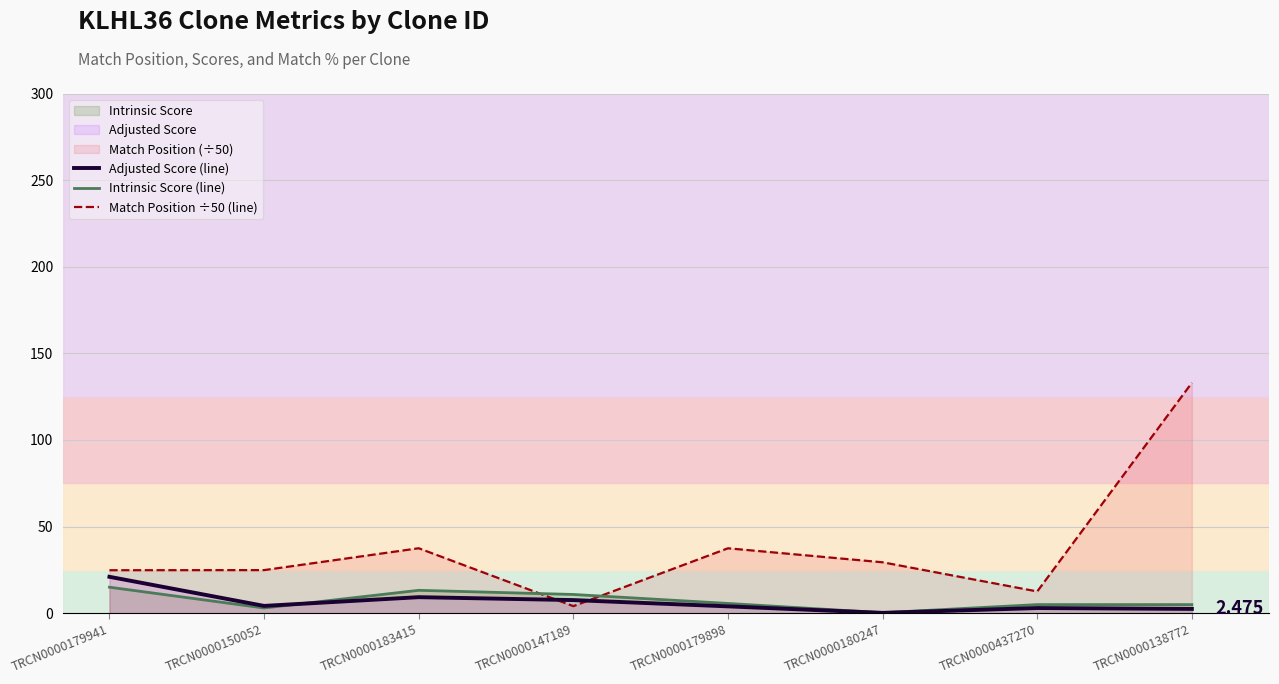

How many series are shown in this chart?

3